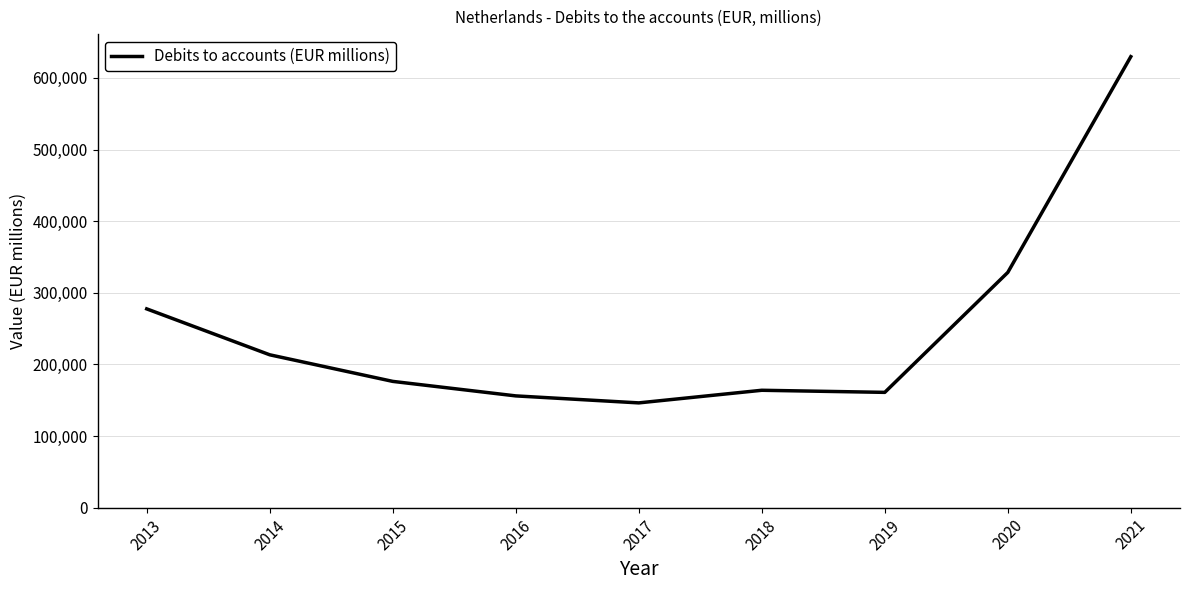

What is the difference between the maximum and minimum values?

483400.6